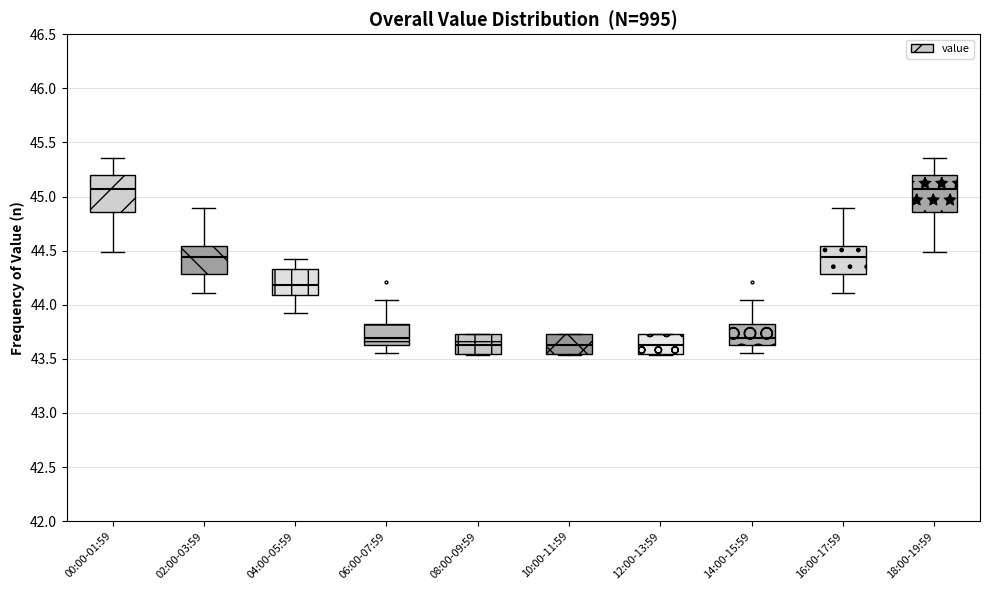

Where does the lower whisker of the box for 06:00-07:59 end on the y-axis? The values are not printed on the chart, so give them approximately, as read against the axis.

43.55